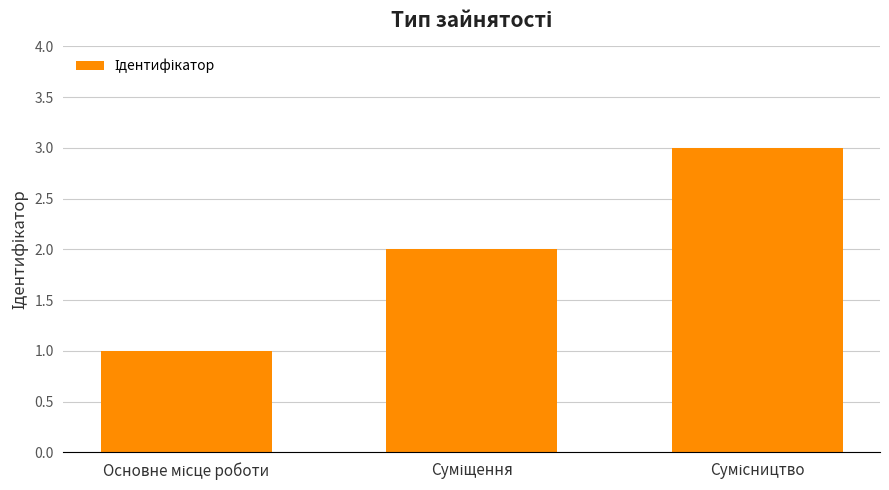

Reading right to left, extract all data points from this chart.

3	2	1